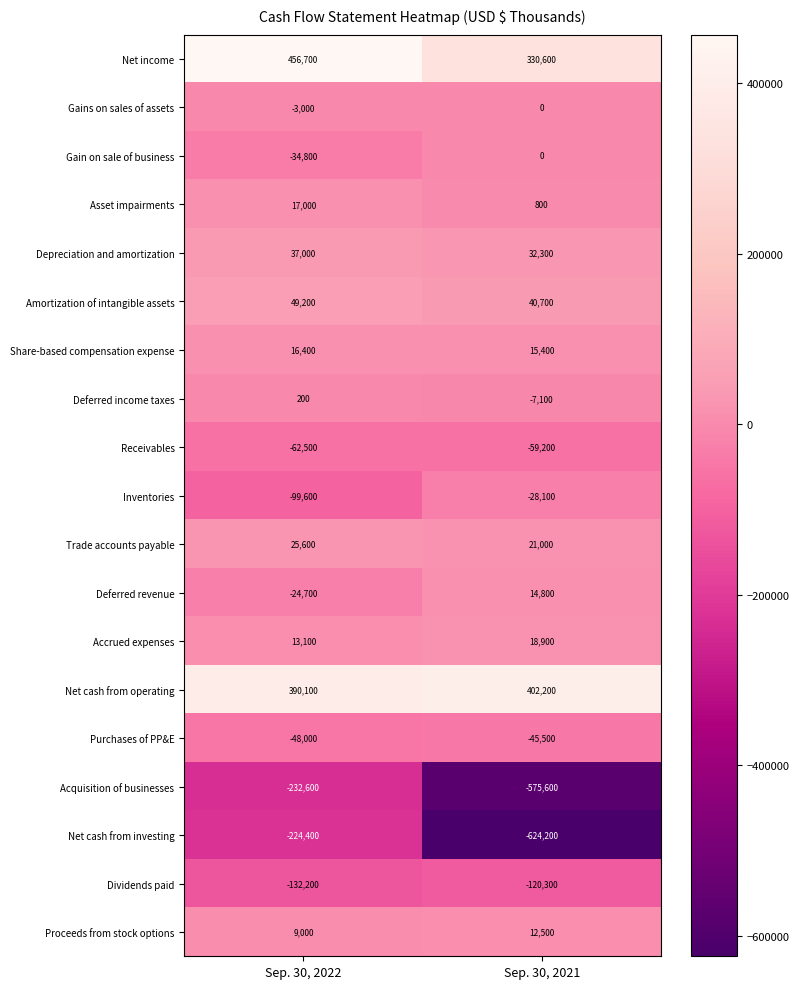

The value of Inventories at Sep. 30, 2022 is -99600. True or false?

True